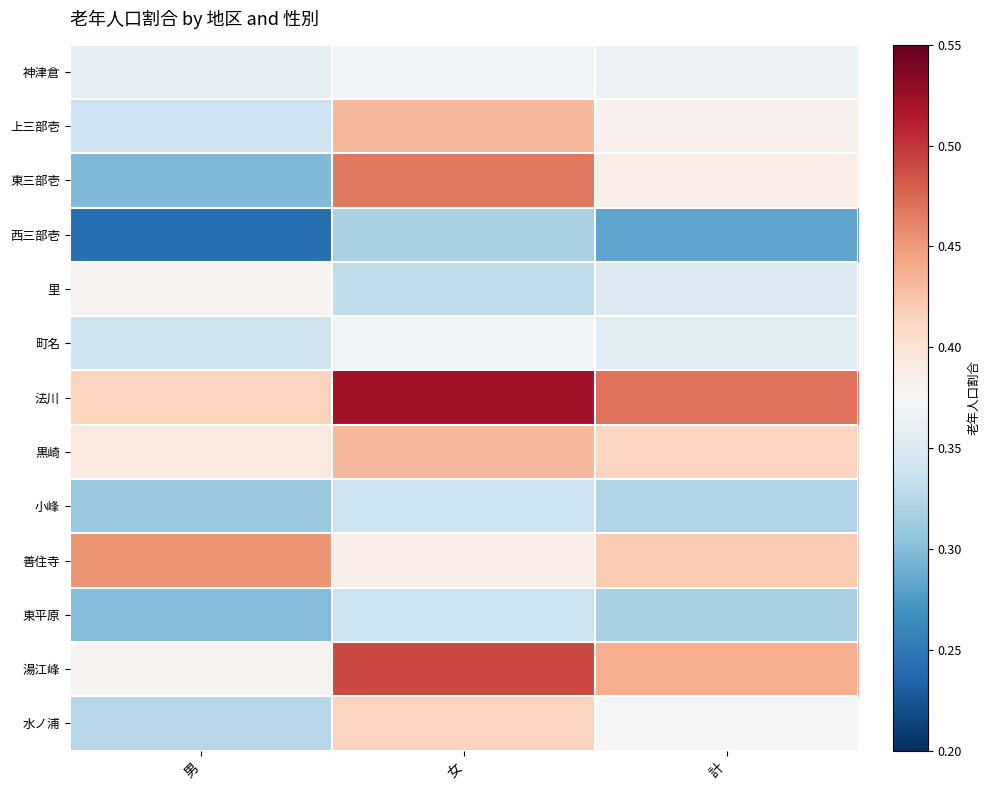

How many data points does each series have?

3